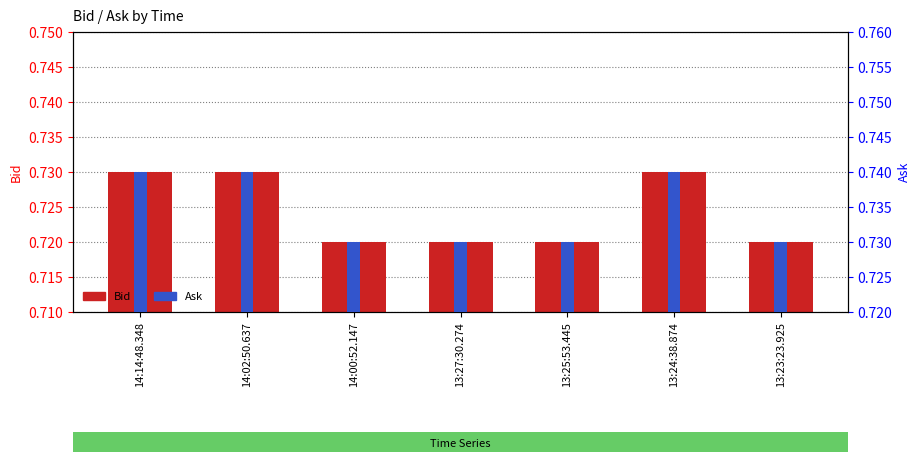

What is the label of the 2nd bar from the right?

13:24:38.874